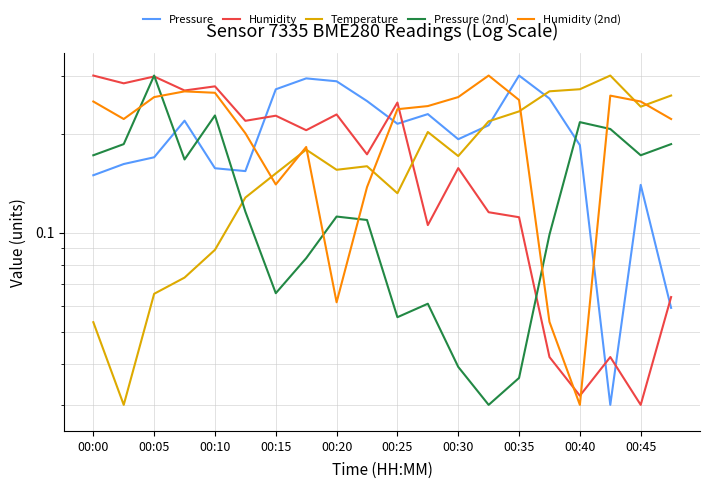

Reading left to right, transcribe all the data shown in this chart.

Pressure: 0.1	0.2	0.2	0.2	0.2	0.2	0.3	0.3	0.3	0.3	0.2	0.2	0.2	0.2	0.3	0.3	0.2	0.0	0.1	0.1
Humidity: 0.3	0.3	0.3	0.3	0.3	0.2	0.2	0.2	0.2	0.2	0.2	0.1	0.2	0.1	0.1	0.0	0.0	0.0	0.0	0.1
Temperature: 0.1	0.0	0.1	0.1	0.1	0.1	0.2	0.2	0.2	0.2	0.1	0.2	0.2	0.2	0.2	0.3	0.3	0.3	0.2	0.3
Pressure (2nd): 0.2	0.2	0.3	0.2	0.2	0.1	0.1	0.1	0.1	0.1	0.1	0.1	0.0	0.0	0.0	0.1	0.2	0.2	0.2	0.2
Humidity (2nd): 0.3	0.2	0.3	0.3	0.3	0.2	0.1	0.2	0.1	0.1	0.2	0.2	0.3	0.3	0.3	0.1	0.0	0.3	0.3	0.2